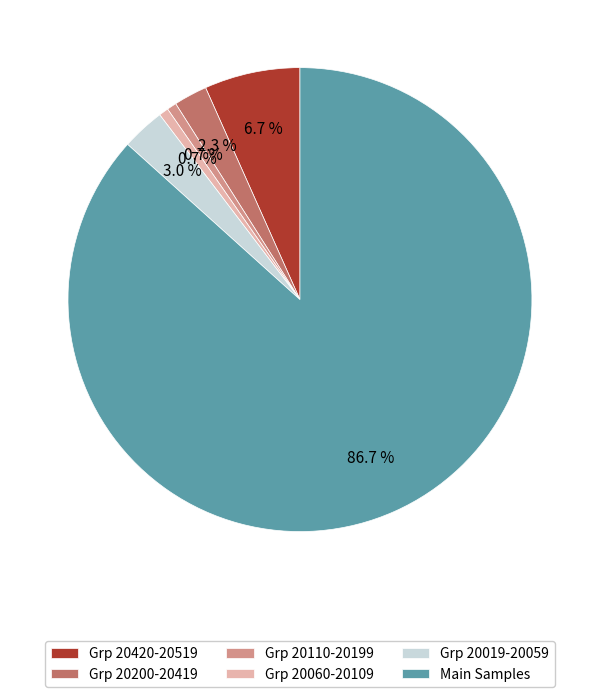

What percentage is NOT represented by Grp 20019-20059?

97.0%